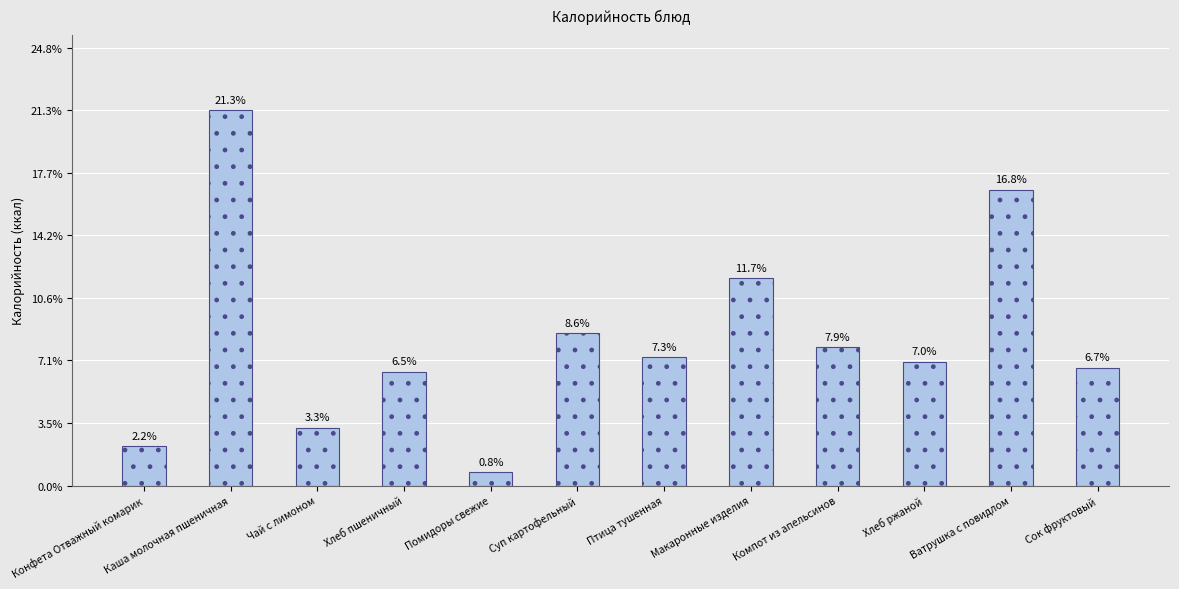

Approximately how many times larger is the value at Макаронные изделия compared to Хлеб пшеничный?

1.8